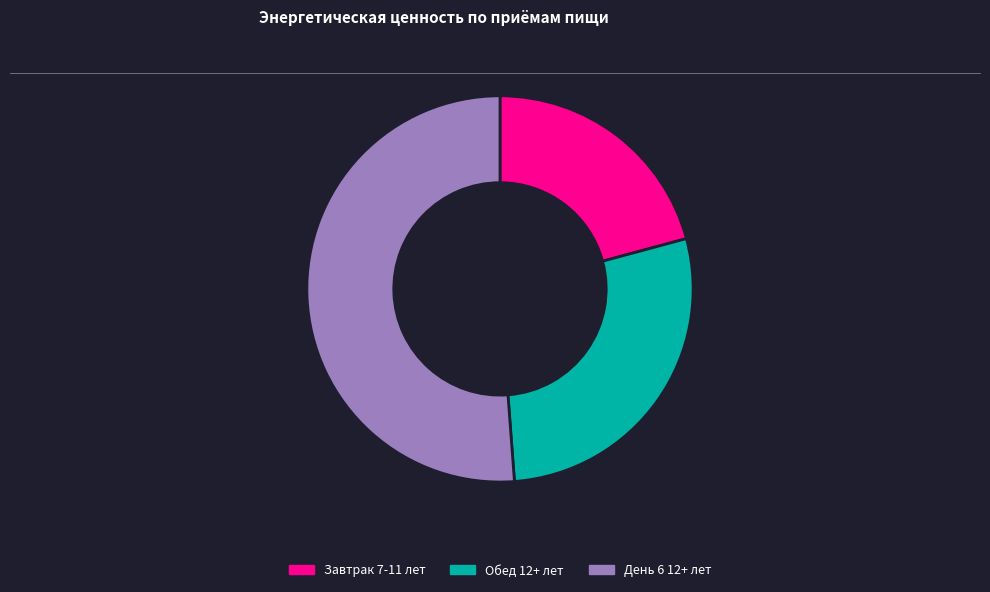

Does День 6 12+ лет account for over 50% of the chart?

Yes